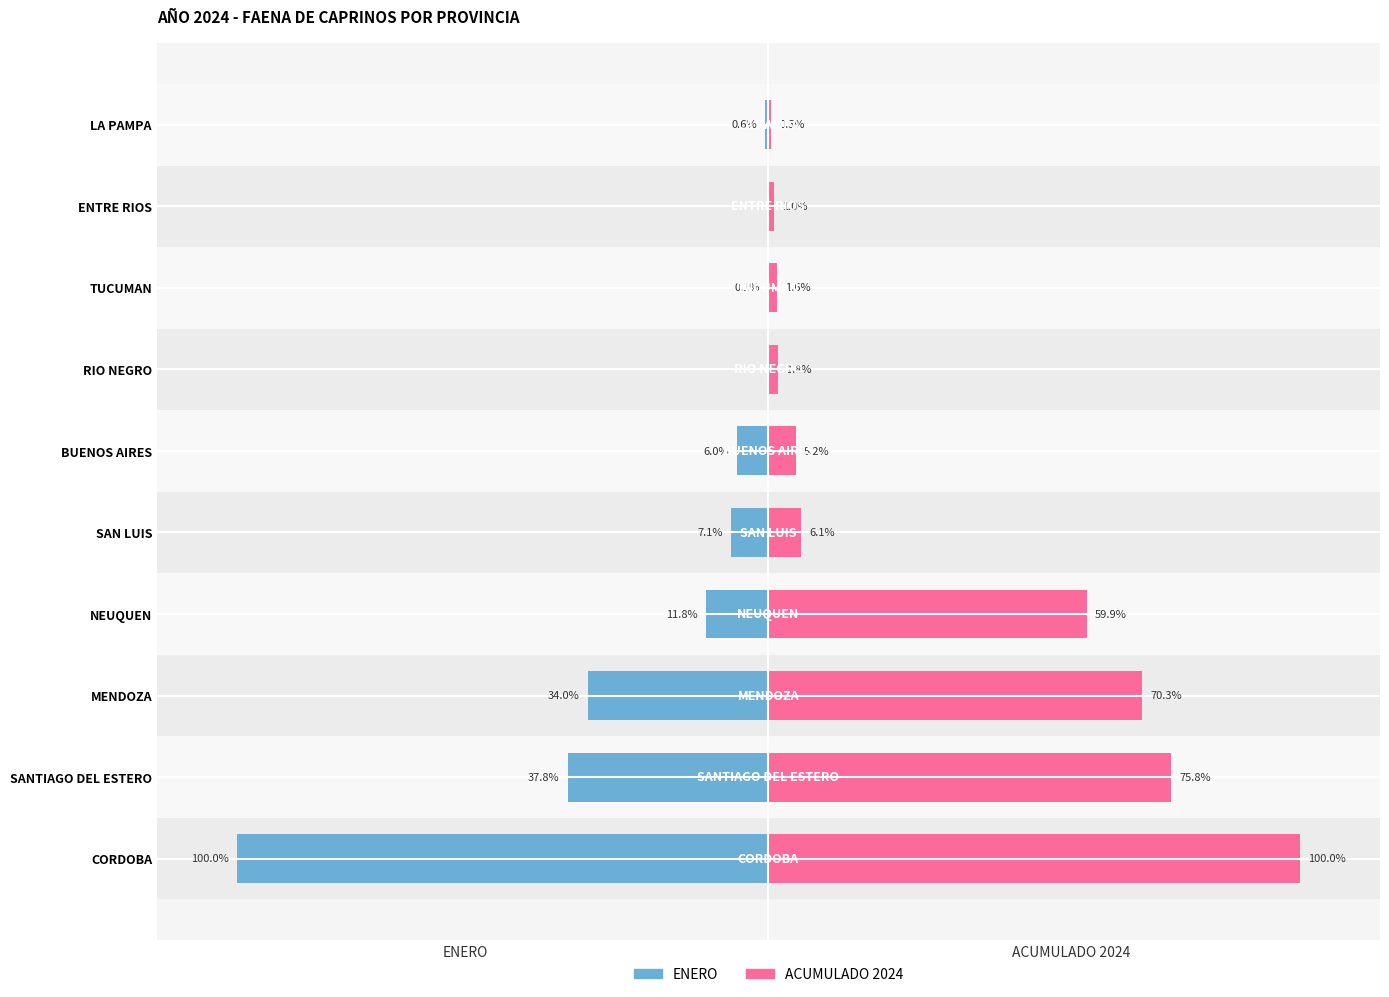

Reading left to right, list all the values displayed in this chart.

ENERO: -100.0	-37.8	-34.0	-11.8	-7.1	-6.0	0.0	-0.1	0.0	-0.6
ACUMULADO 2024: 100.0	75.8	70.3	59.9	6.1	5.2	1.8	1.6	1.0	0.5